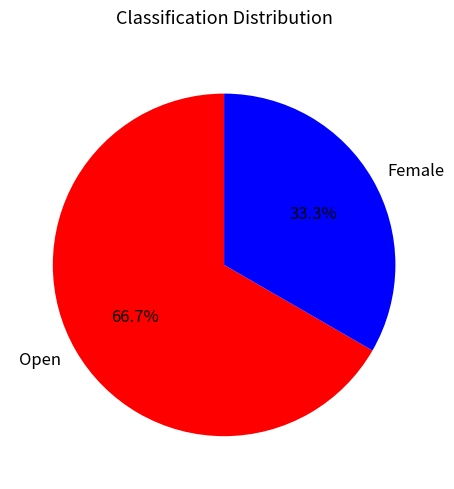

Which slice represents more than half of the pie?

Open